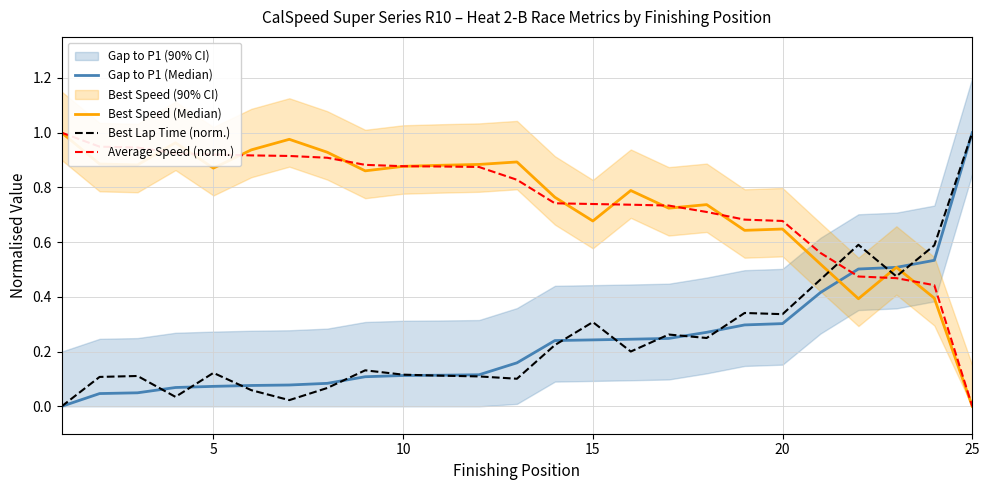

Which category has the lowest value in the Average Speed (norm.) series?

25